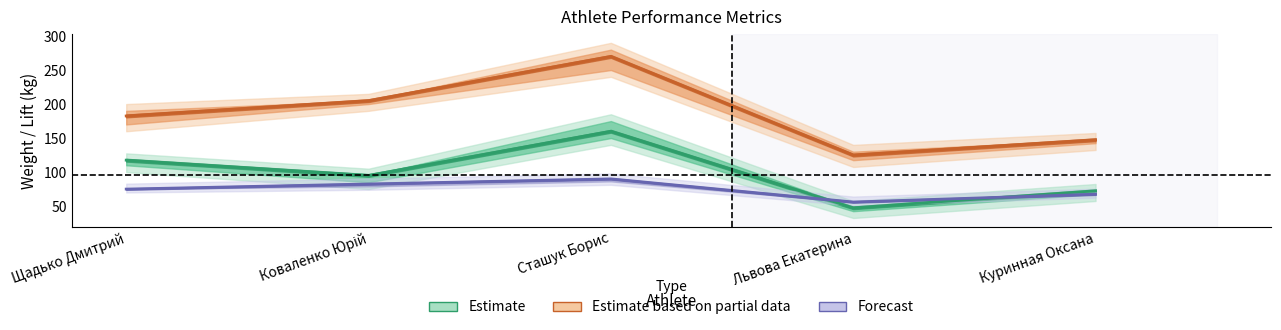

What is the approximate value of Estimate based on partial data at Львова Екатерина?

125.0